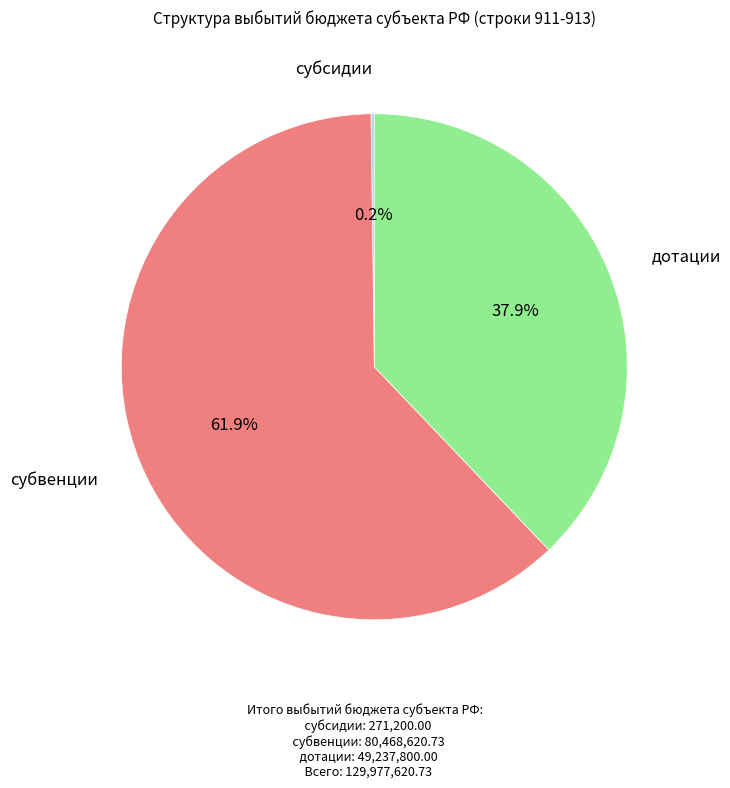

Which category accounts for the majority?

субвенции